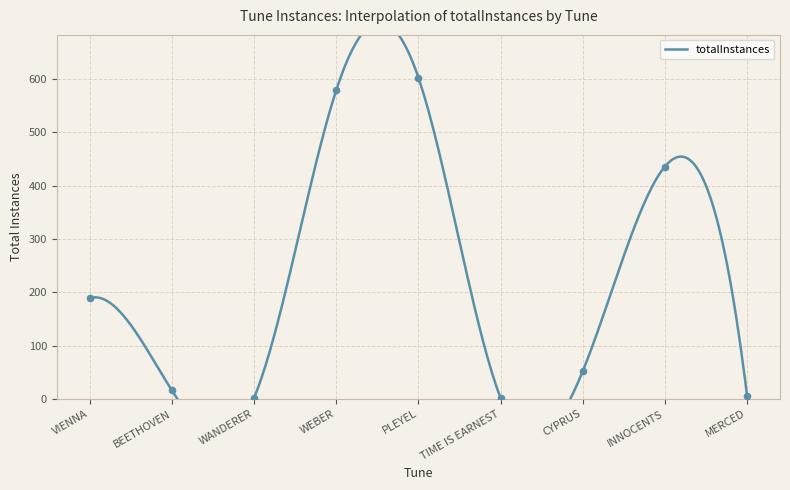

What is the ratio of the value at CYPRUS to the value at WEBER?

0.1